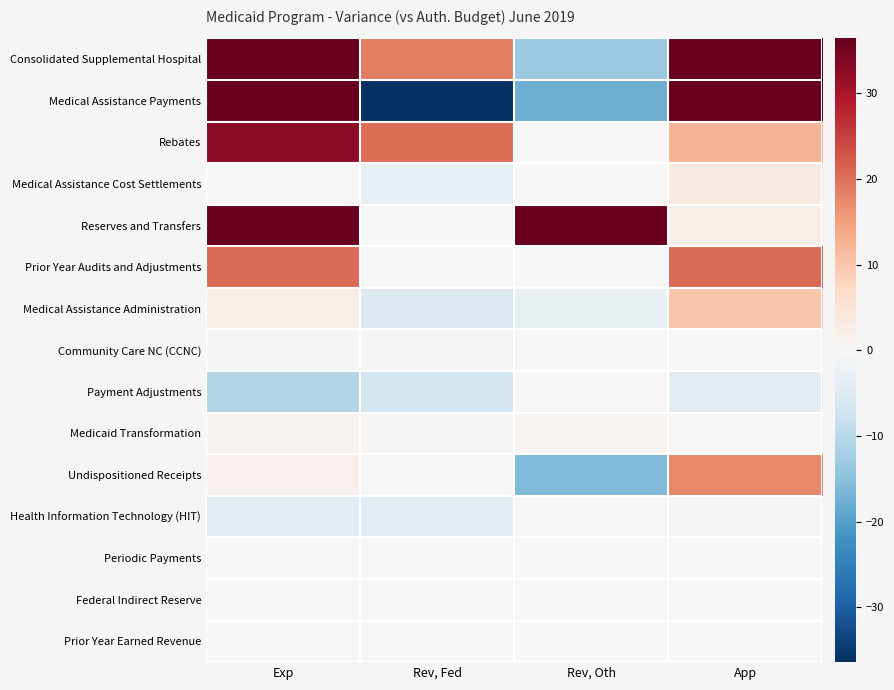

Which series has the widest spread of values?

Medical Assistance Payments